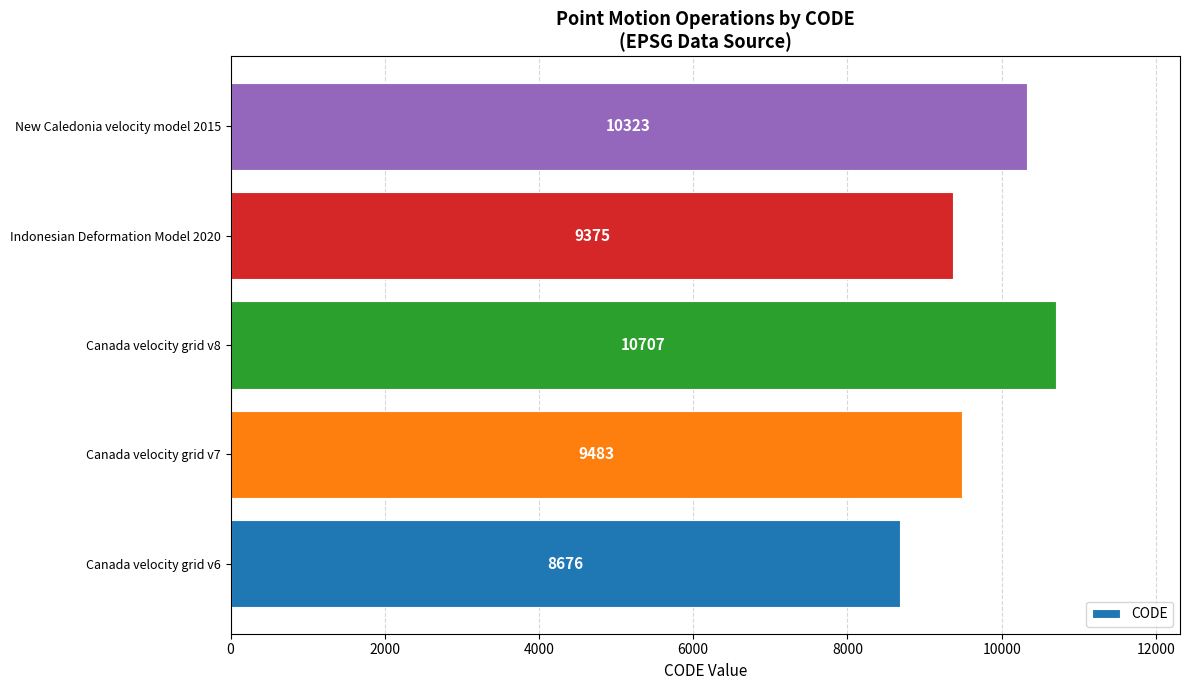

The value at Indonesian Deformation Model 2020 is 9375. True or false?

True